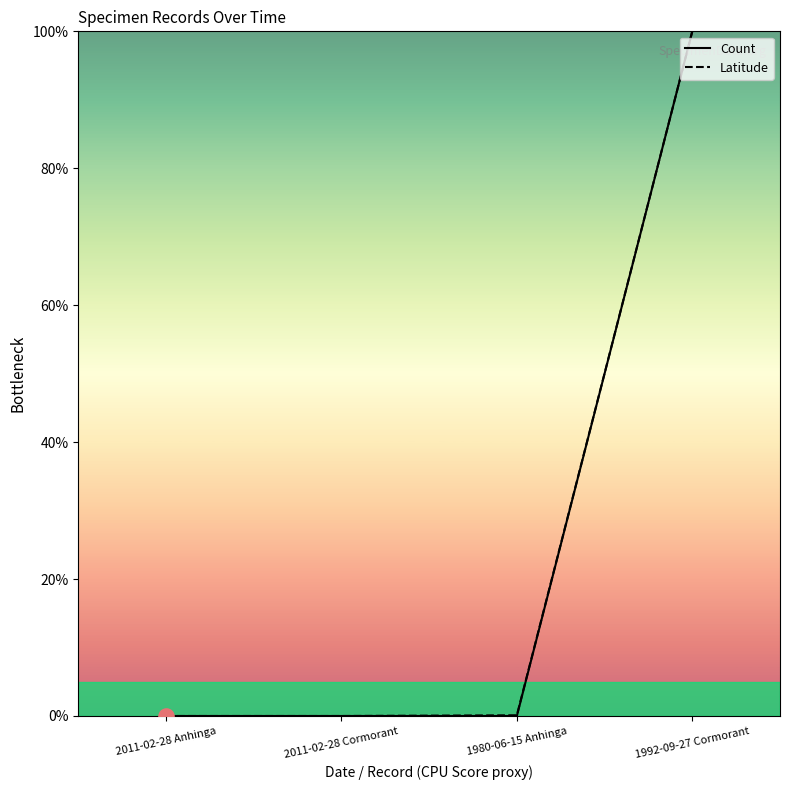

What are all the series names shown in the legend?

Count, Latitude